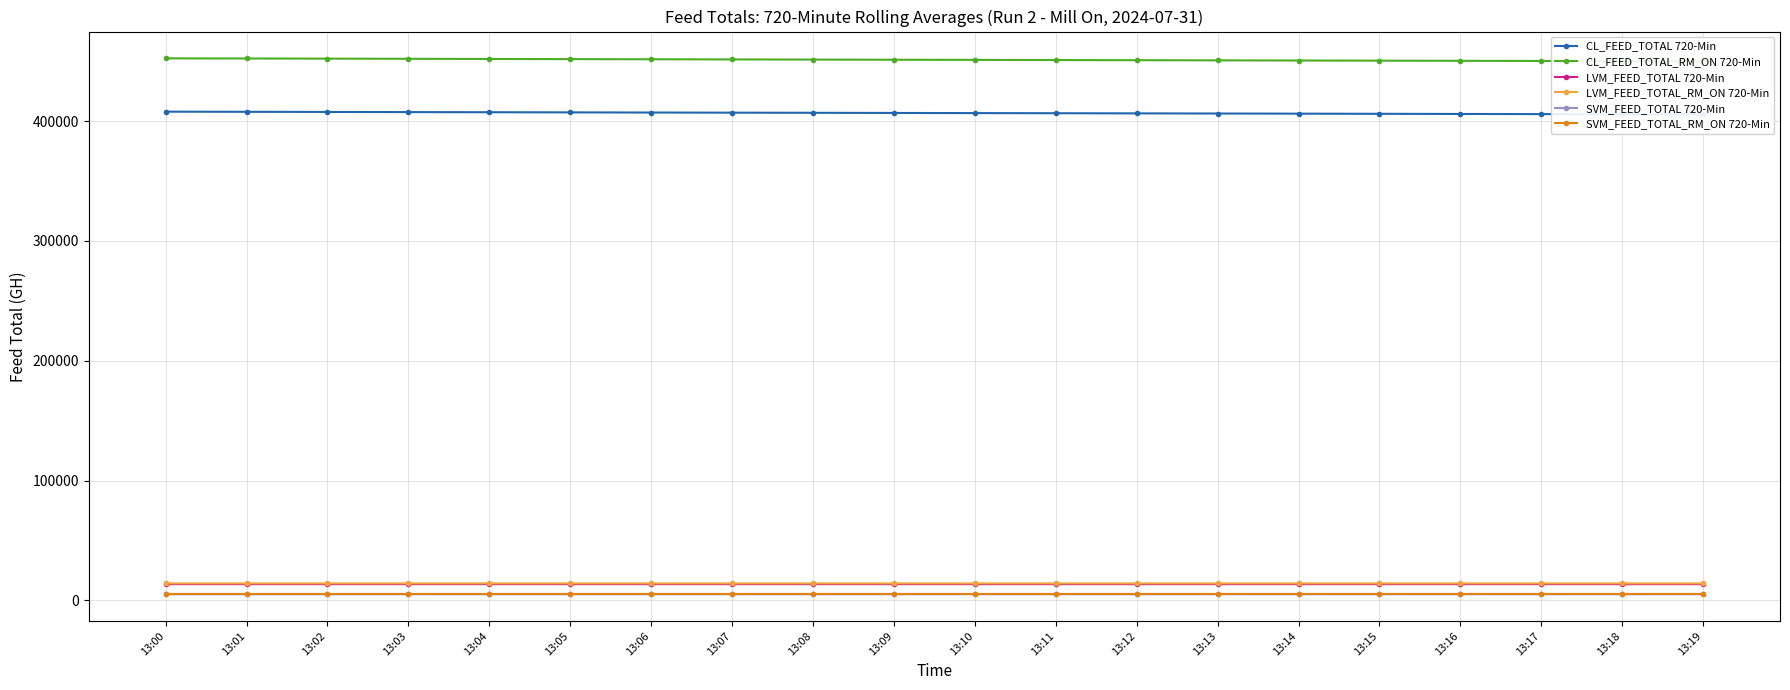

What is the total value across all series at 13:09?

896298.1